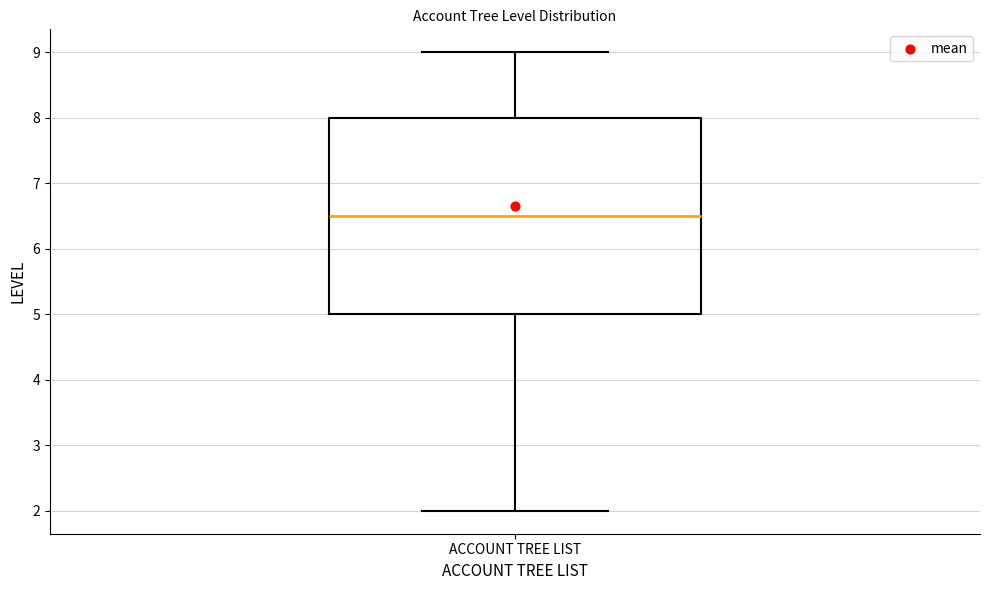

Where does the upper whisker of the box for ACCOUNT TREE LIST end on the y-axis? The values are not printed on the chart, so give them approximately, as read against the axis.

9.0